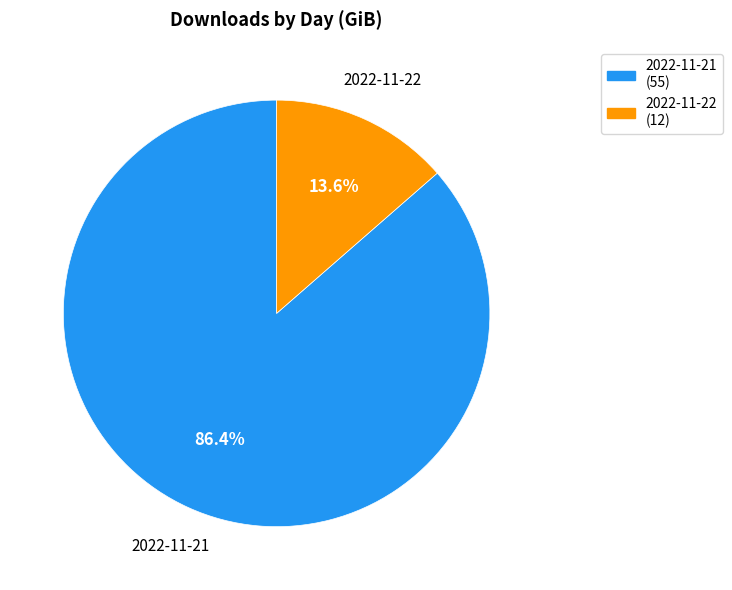

True or false: 2022-11-21 accounts for 86% of the total.

True